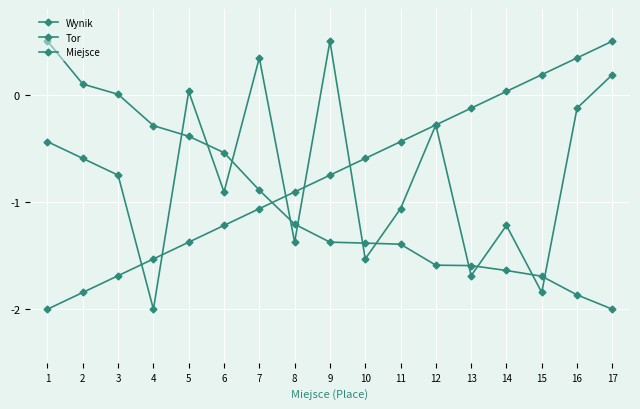

How many categories are shown in the chart?

17